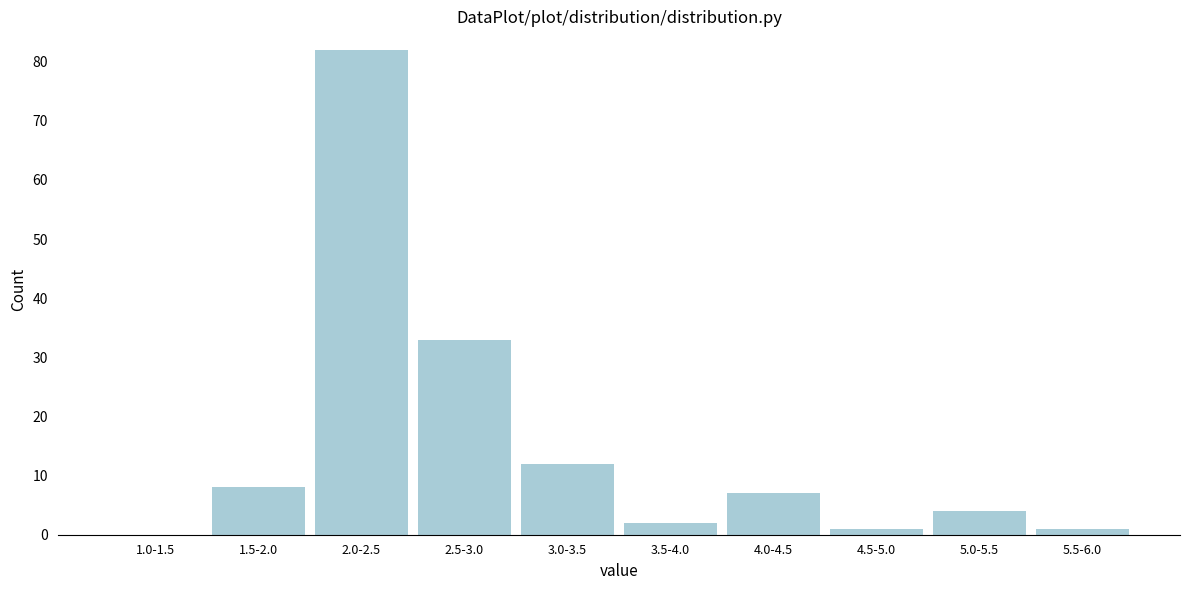

Reading left to right, what are all the values shown in this chart?

1.0-1.5=0	1.5-2.0=8	2.0-2.5=82	2.5-3.0=33	3.0-3.5=12	3.5-4.0=2	4.0-4.5=7	4.5-5.0=1	5.0-5.5=4	5.5-6.0=1